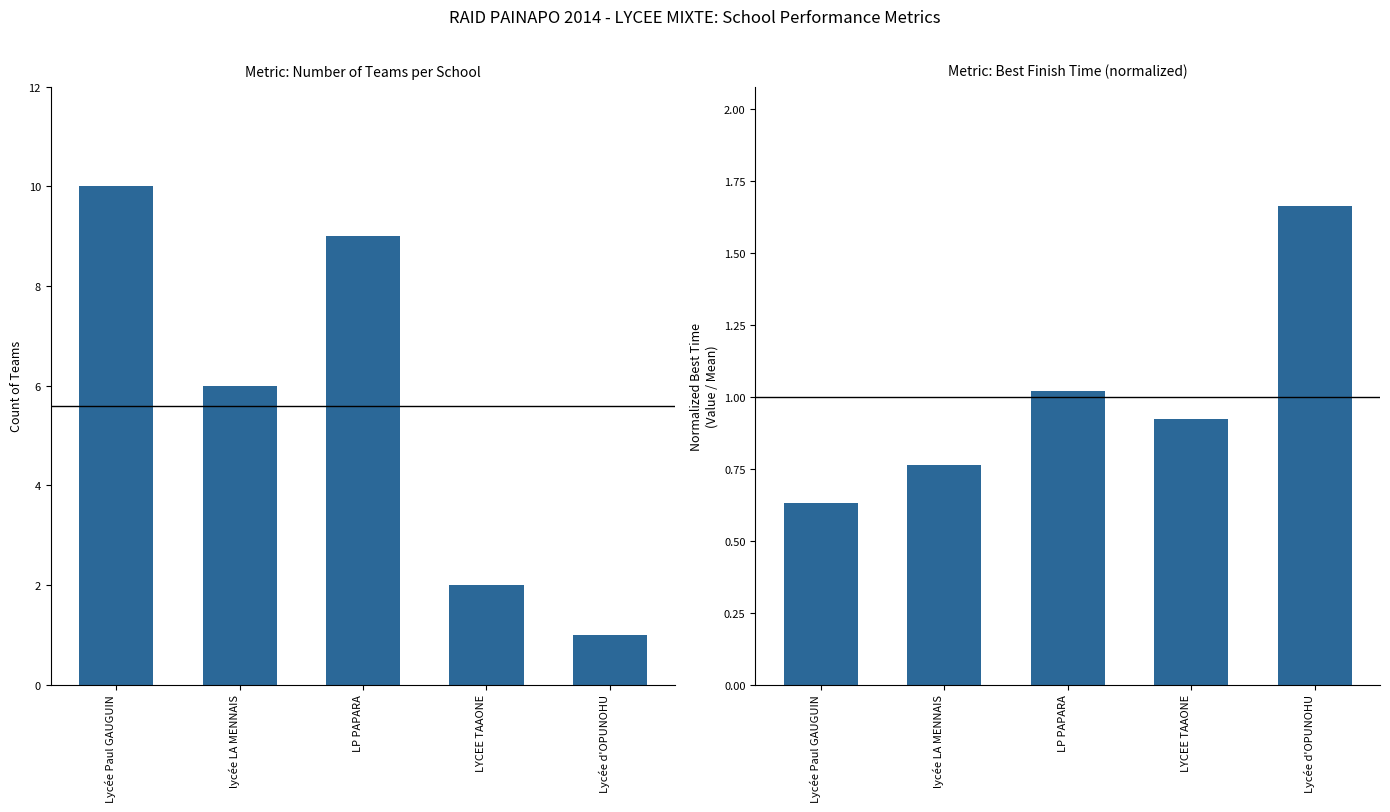

The Best Time (normalized) series shows 1.5 at LYCEE TAAONE. True or false?

False